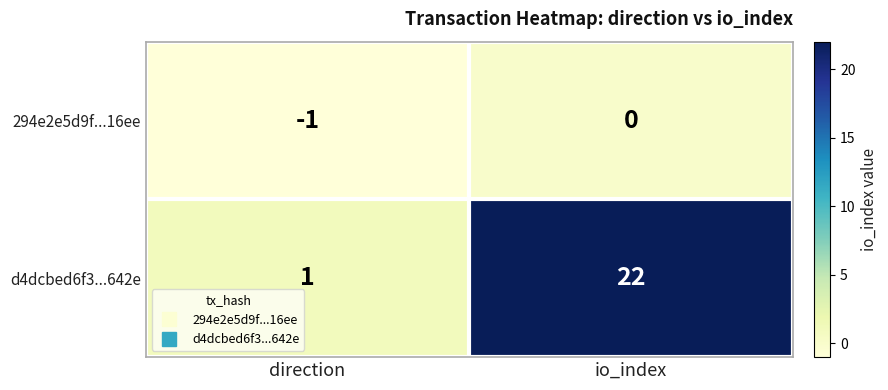

Reading left to right, extract all data points from this chart.

294e2e5d9f...16ee: direction=-1	io_index=0
d4dcbed6f3...642e: direction=1	io_index=22